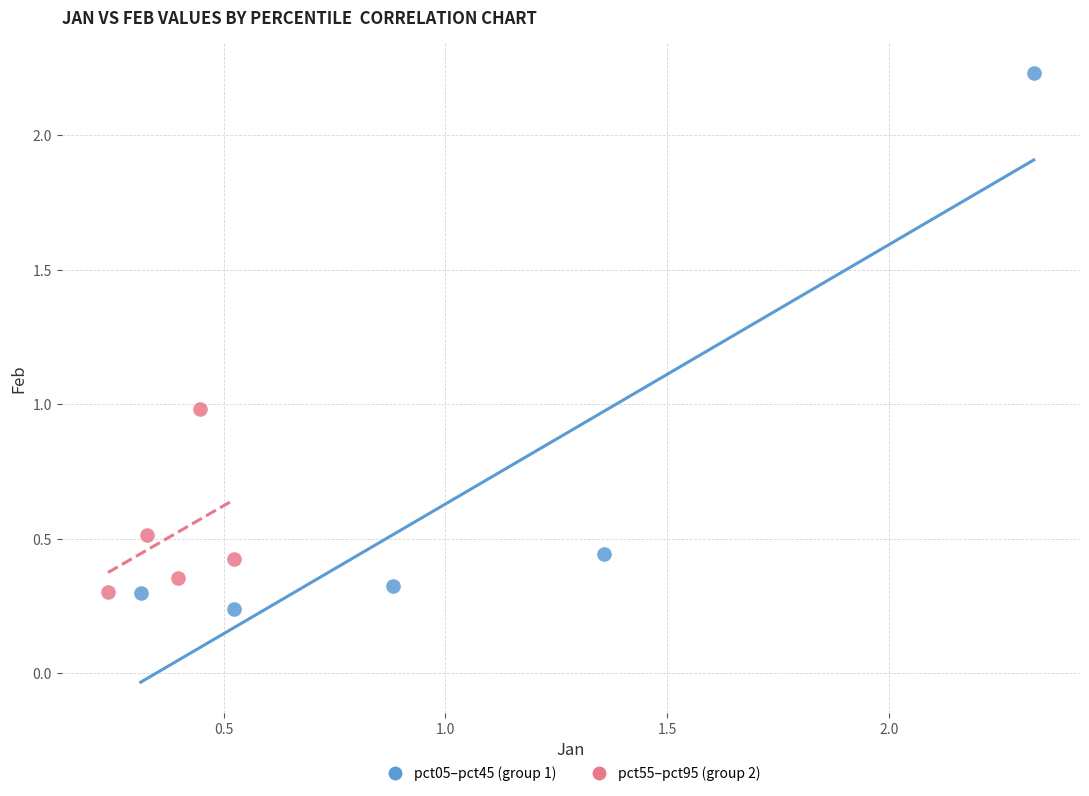

Which series has the largest Y range (max minus min)?

pct05–pct45 (group 1)